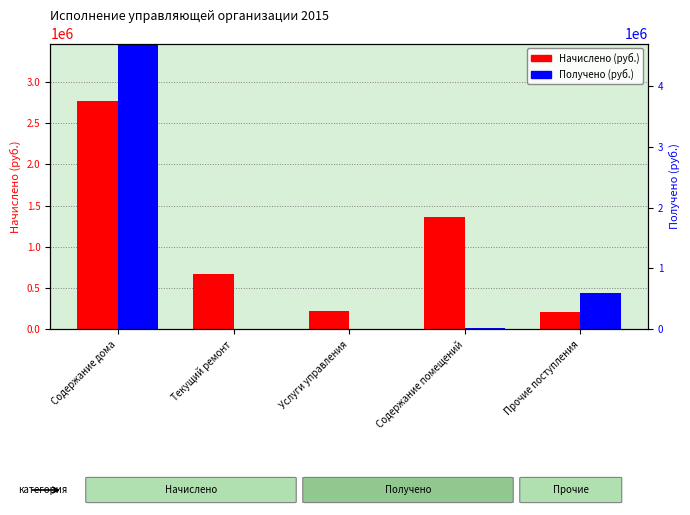

Reading left to right, transcribe all the data shown in this chart.

Начислено (руб.): 2769849.9	672040.6	223360.8	1360474.1	207759.9
Получено (руб.): 3611056.7	0.0	0.0	12144.9	446410.2